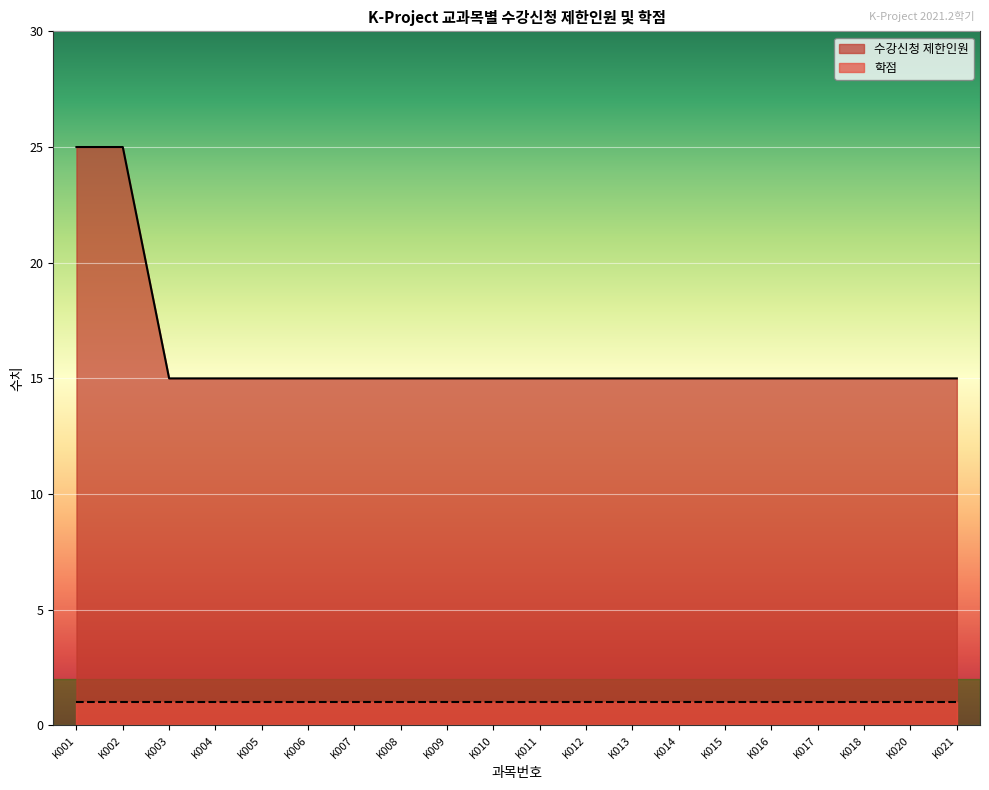

What is the value of the 6th point from the left?

15